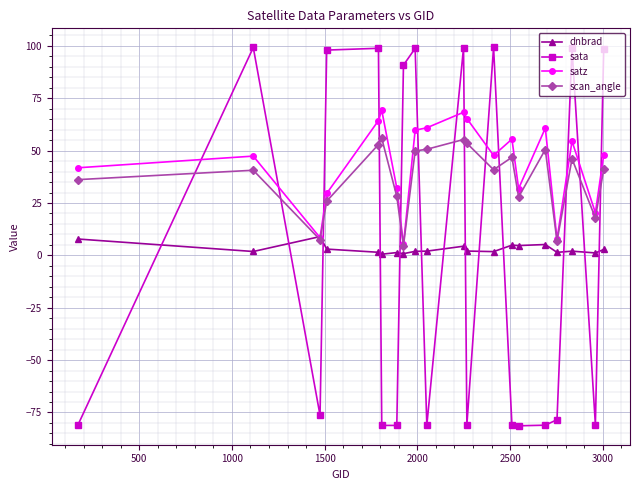

At how many categories does at least one series exceed 29?

17